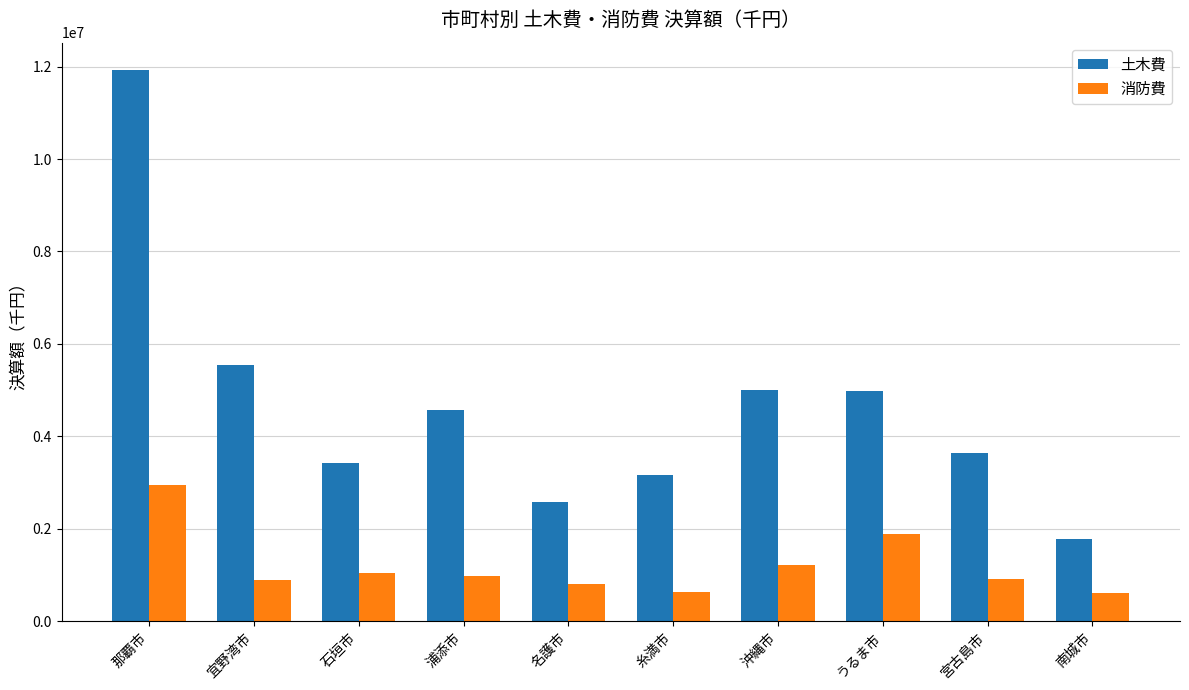

At which label does 消防費 first exceed 986816?

那覇市